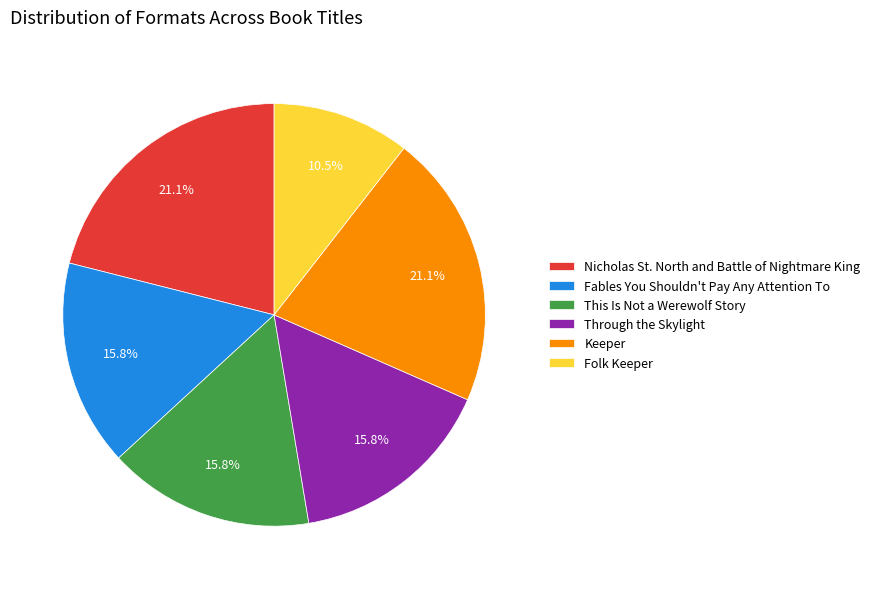

Count the number of slices in the pie.

6